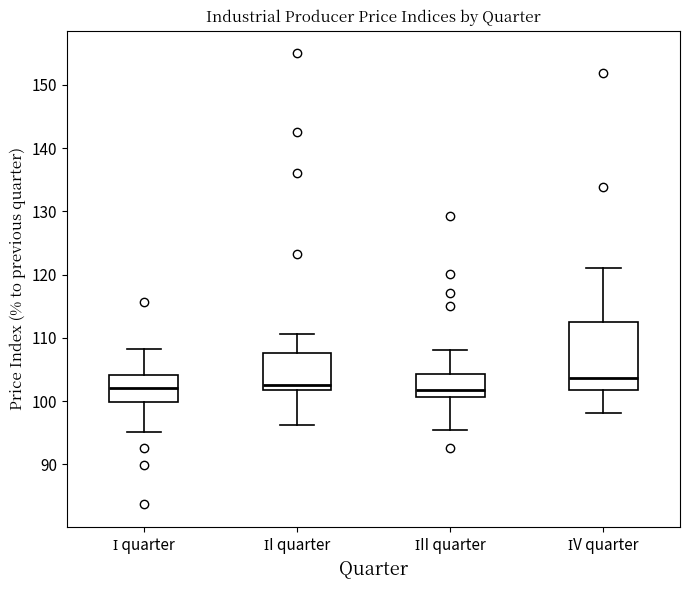

Which box is the tallest, from its lower edge to its upper edge?

ІV quarter